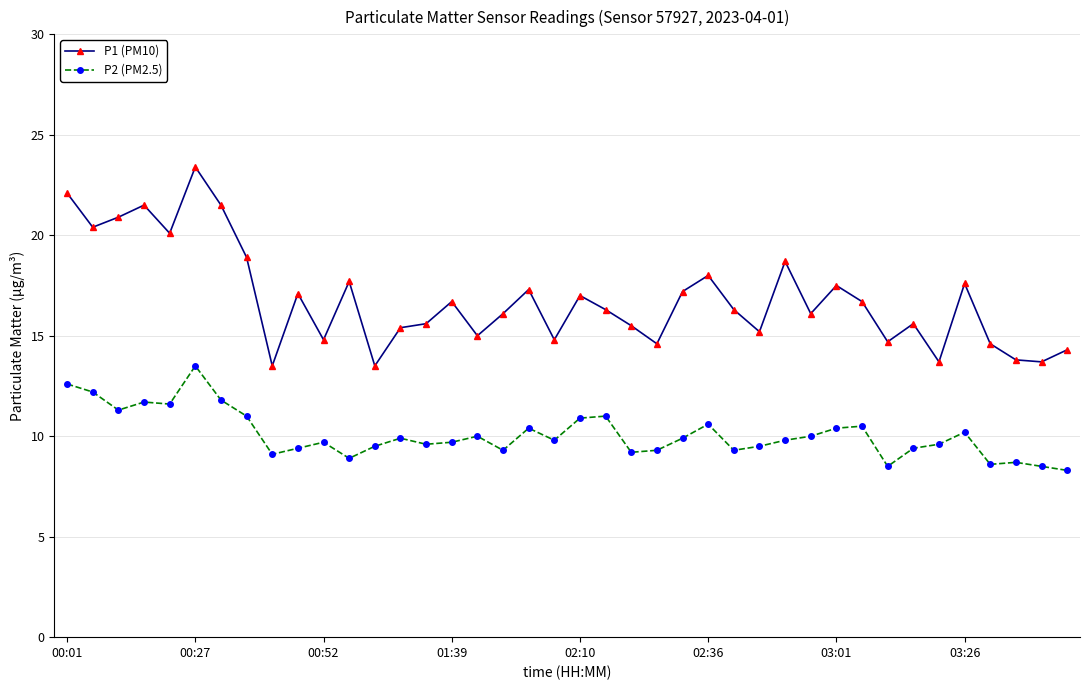

Rank the series by their maximum value, from lowest to highest.

P2 (PM2.5), P1 (PM10)